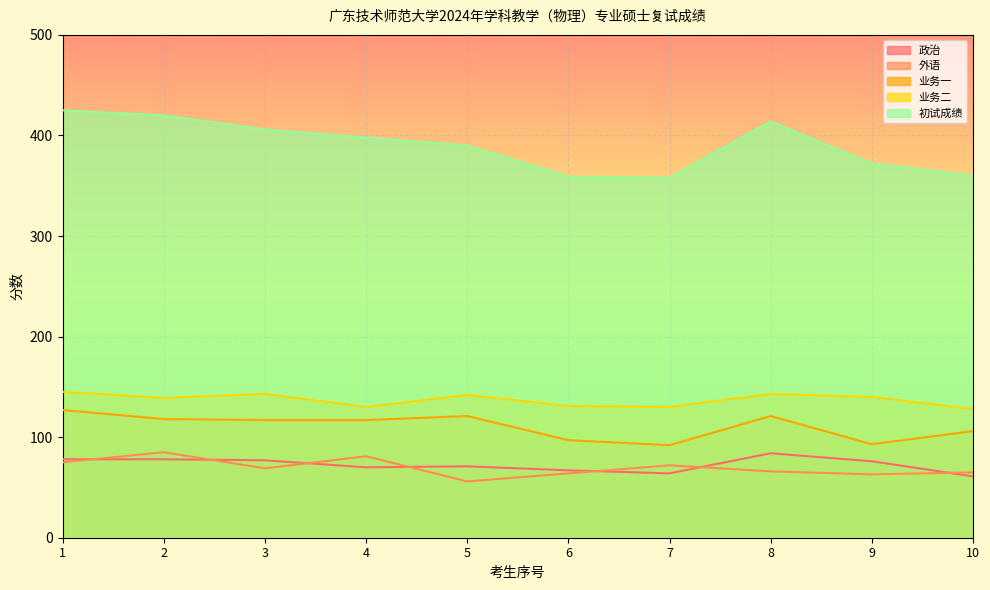

Which series has the largest range (max minus min)?

初试成绩